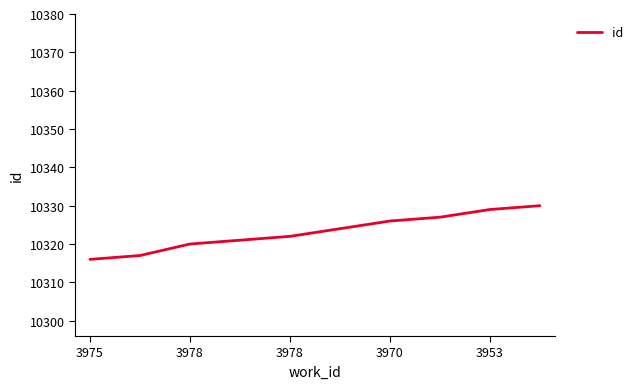

What is the difference between the maximum and minimum values?

14